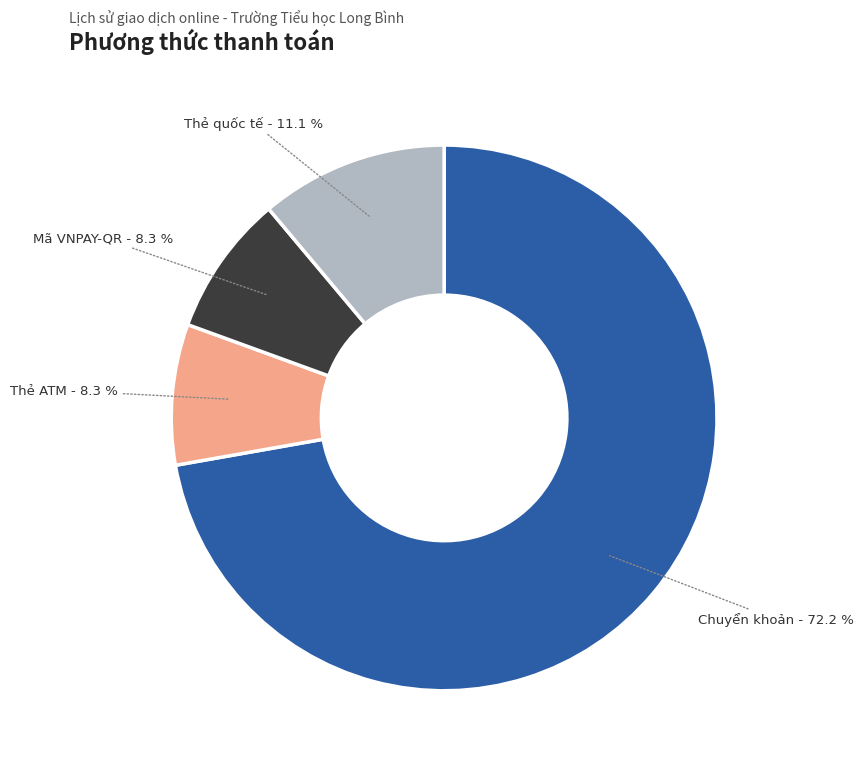

Is there any slice that represents more than half of the pie?

Yes